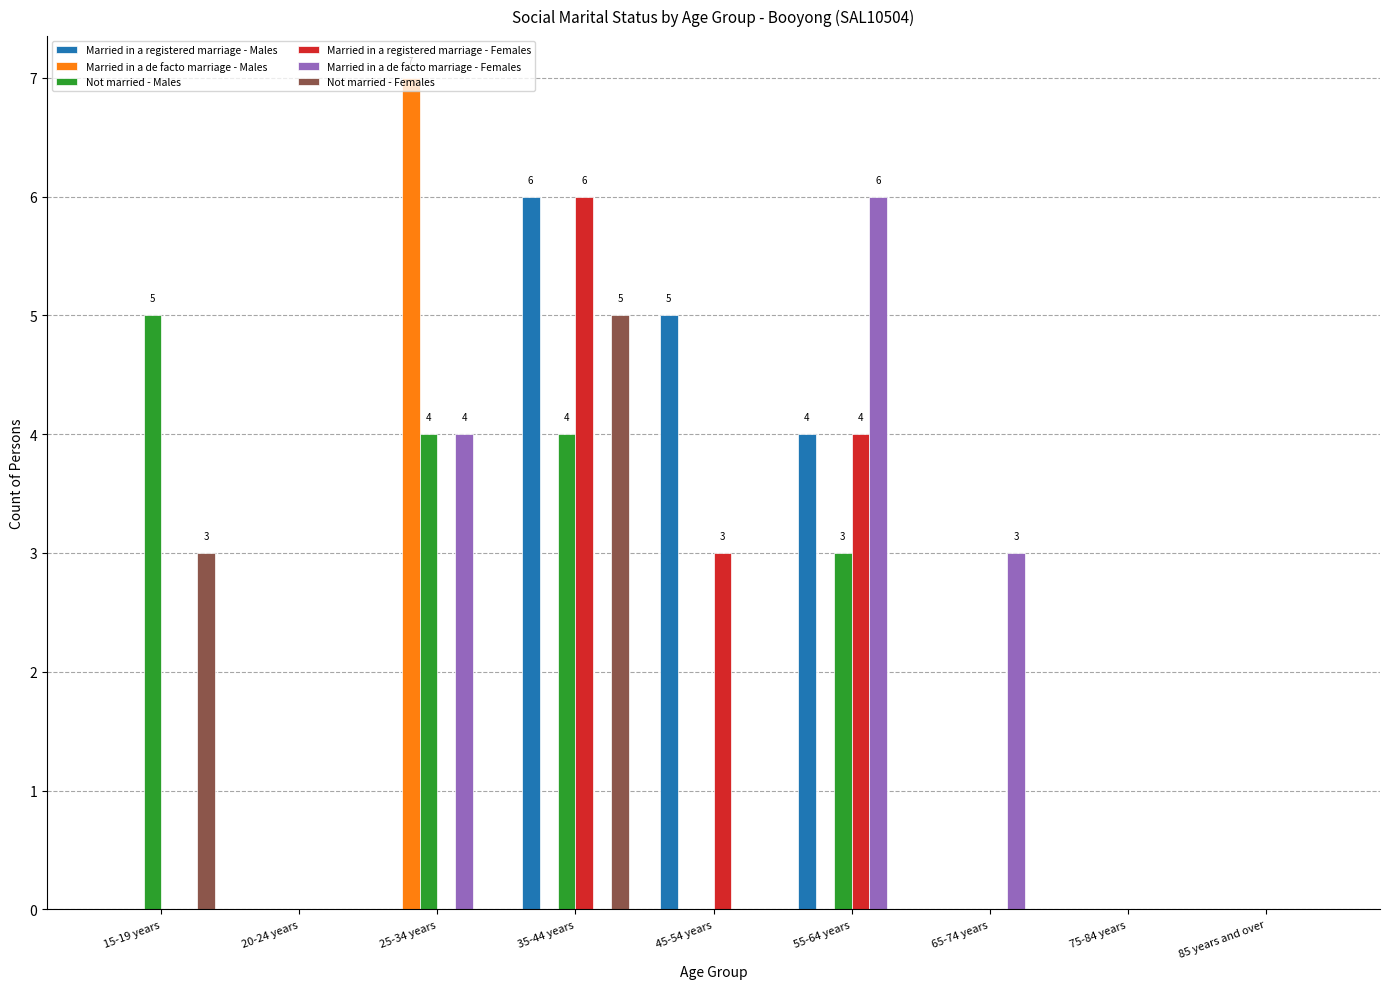

What is the sum of all Married in a de facto marriage - Females values?

13